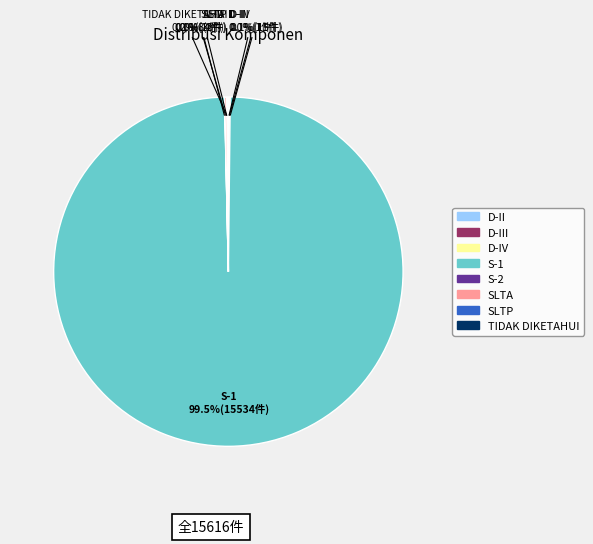

Rank the categories by value from highest to lowest.

S-1, SLTA, TIDAK DIKETAHUI, D-IV, D-III, S-2, SLTP, D-II